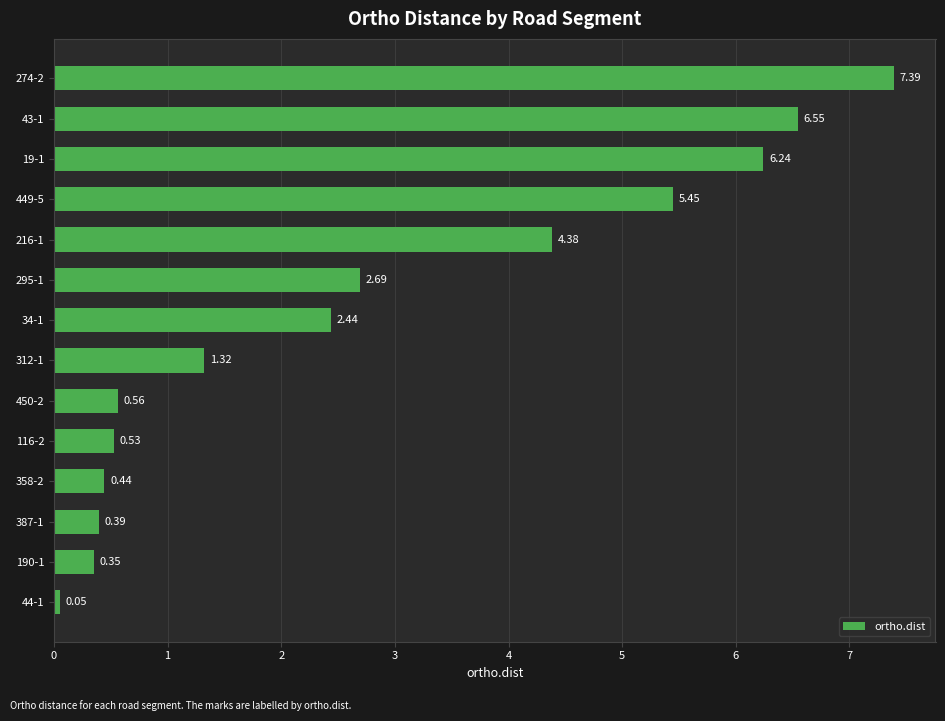

Which has a higher value, 43-1 or 449-5?

43-1